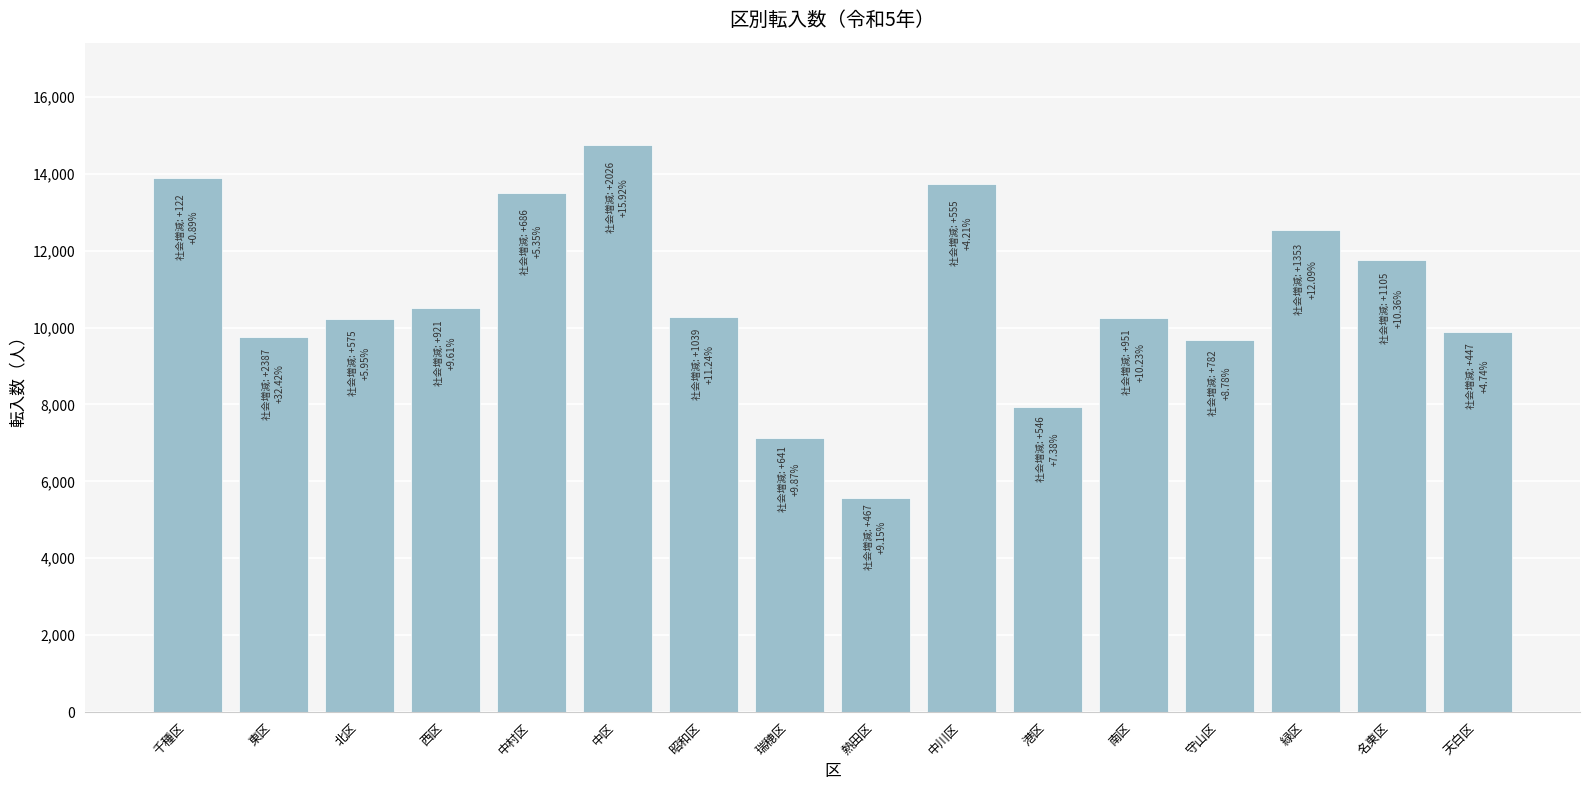

What is the ratio of the value at 中村区 to the value at 名東区?

1.1